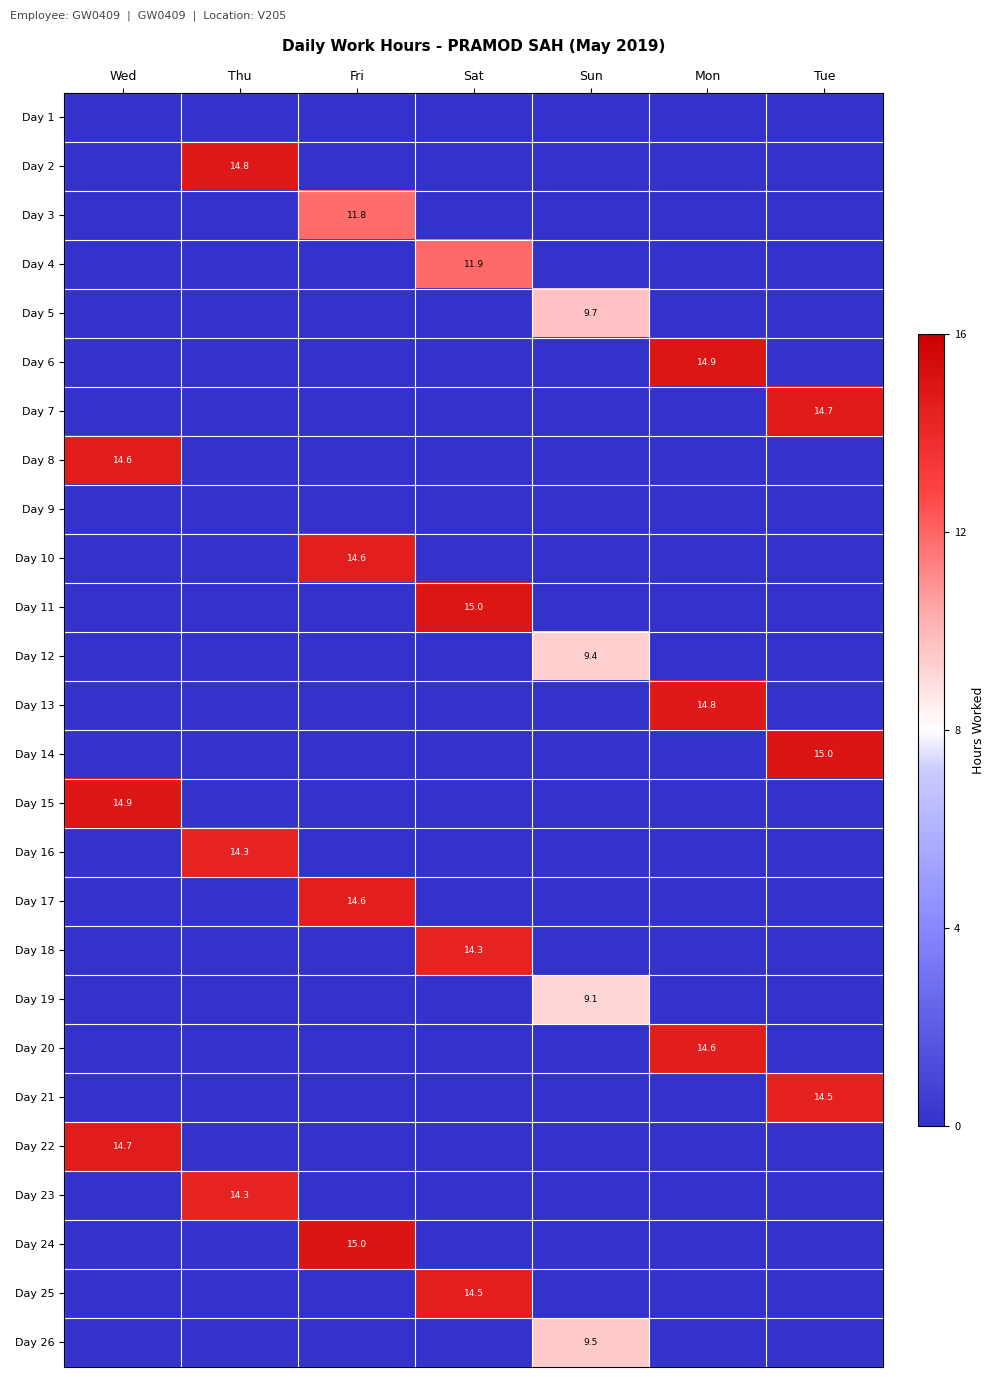

At how many categories does at least one series exceed 3?

7